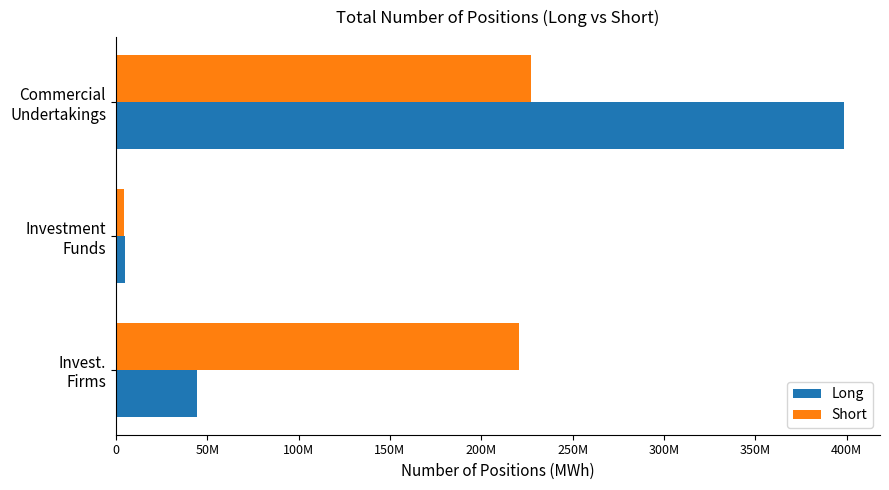

What are all the series names shown in the legend?

Long, Short